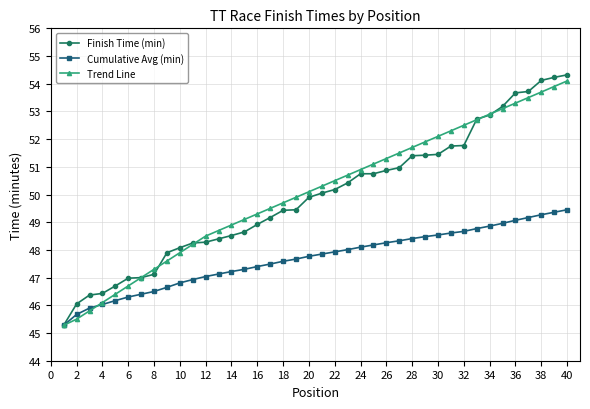

What is the value of the Trend Line point at the 27th from the left?

51.5